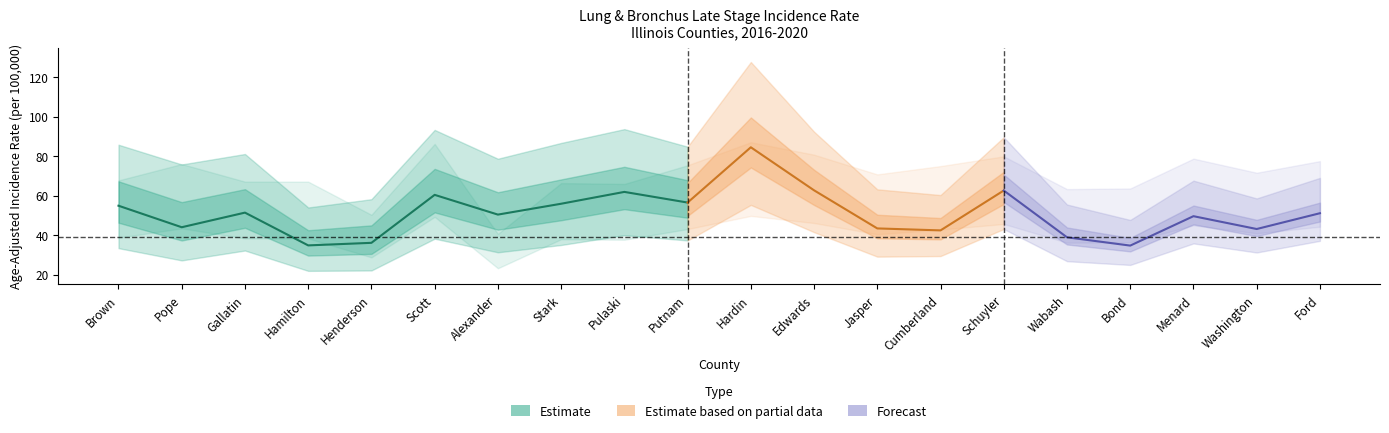

What is the label of the 15th point from the right?

Scott